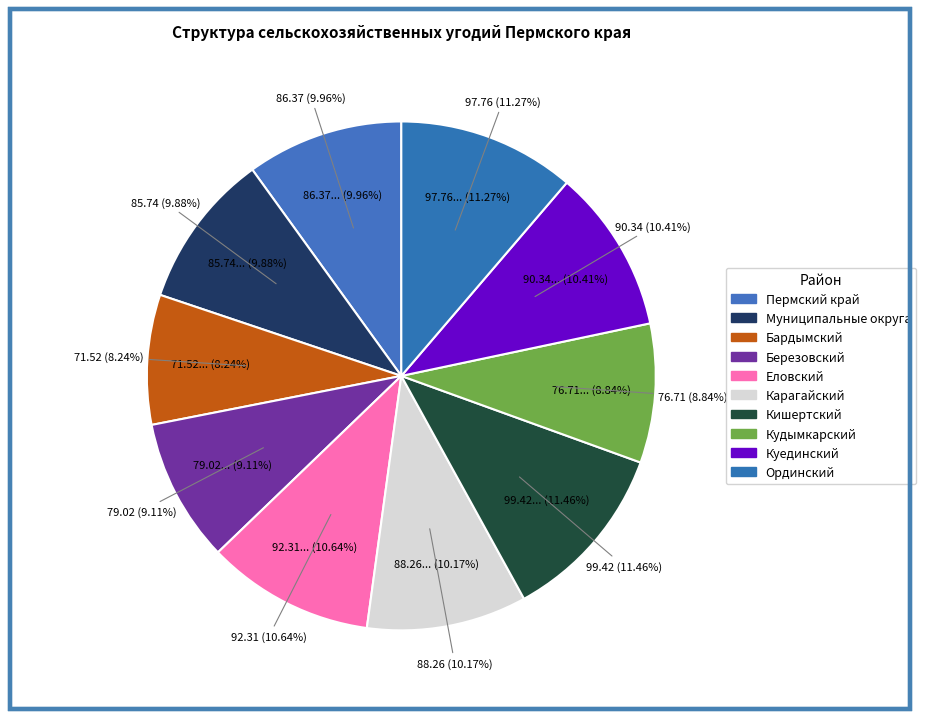

To the nearest percent, what is the average slice percentage?

10%